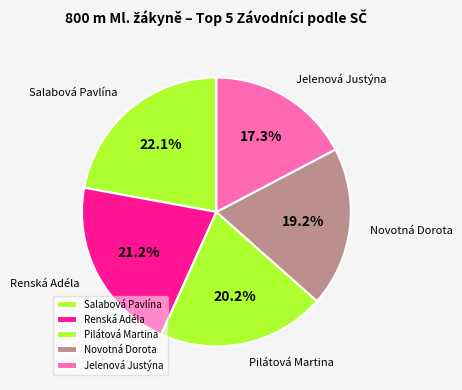

Rank the categories by value from highest to lowest.

Salabová Pavlína, Renská Adéla, Pilátová Martina, Novotná Dorota, Jelenová Justýna